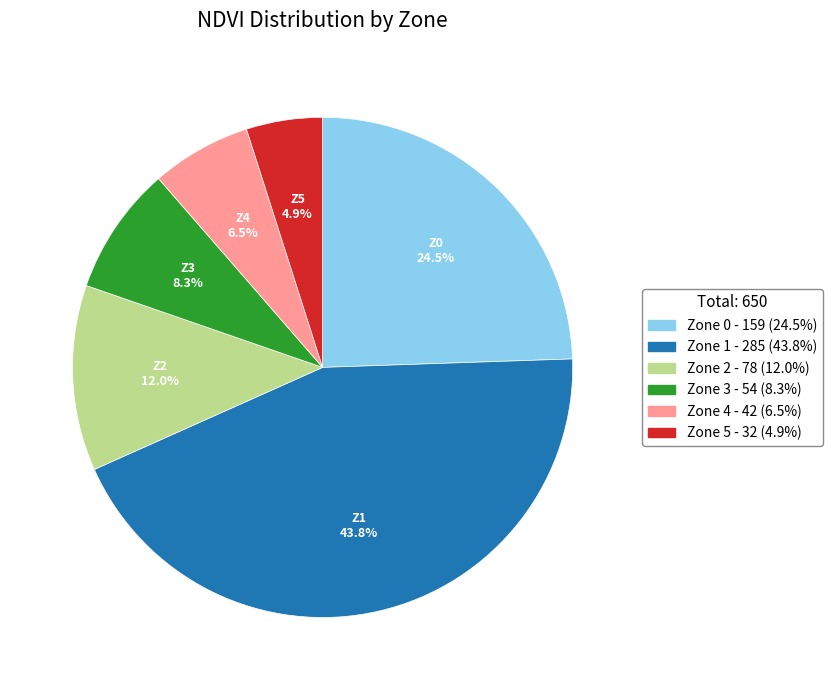

The Zone 3 slice represents 8% of the pie. True or false?

True